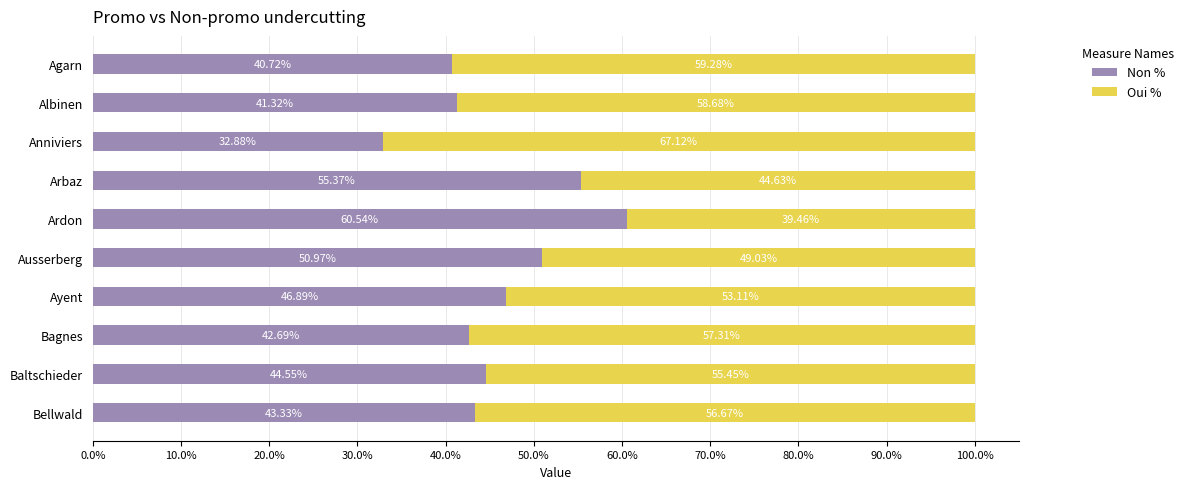

What is the total value across all series at Ausserberg?

100.0